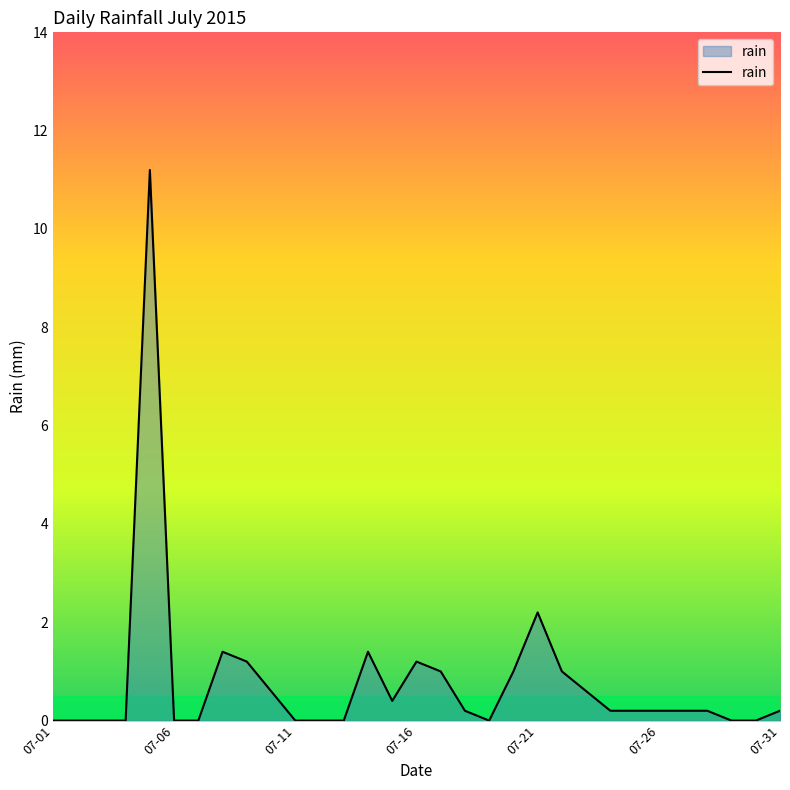

What is the maximum value shown in the chart?

11.2